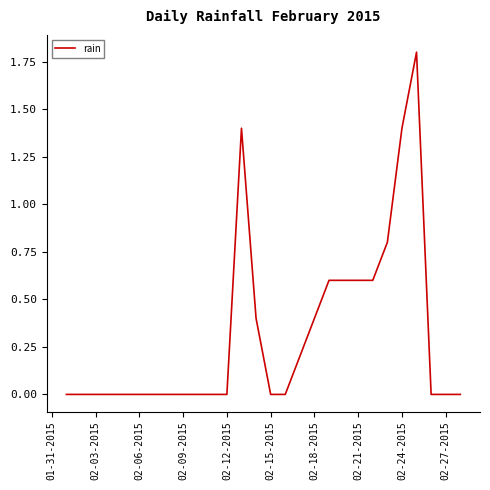

Is this an area chart (filled region under the line)?

No